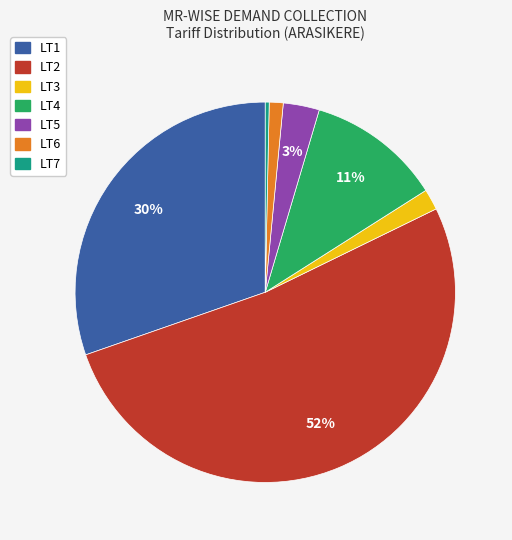

Rank the categories by value from lowest to highest.

LT7, LT6, LT3, LT5, LT4, LT1, LT2